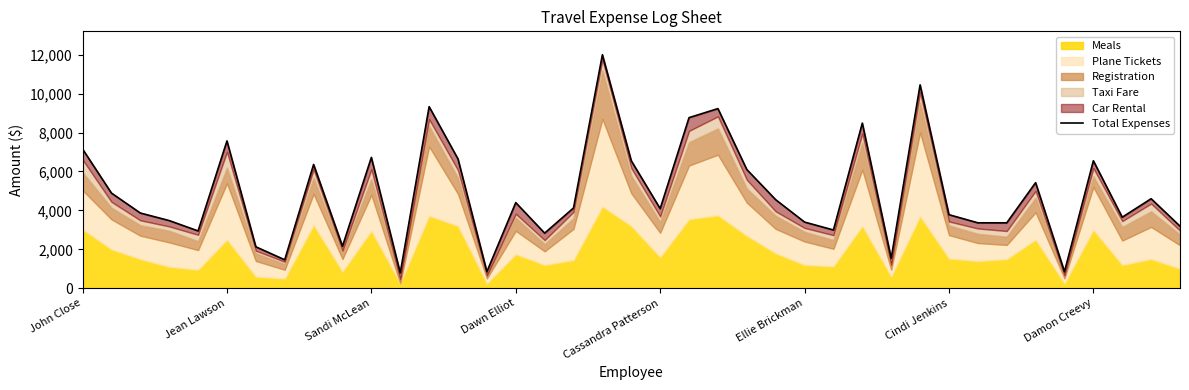

Between Cindi Jenkins and Sandi McLean, which is larger?

Sandi McLean